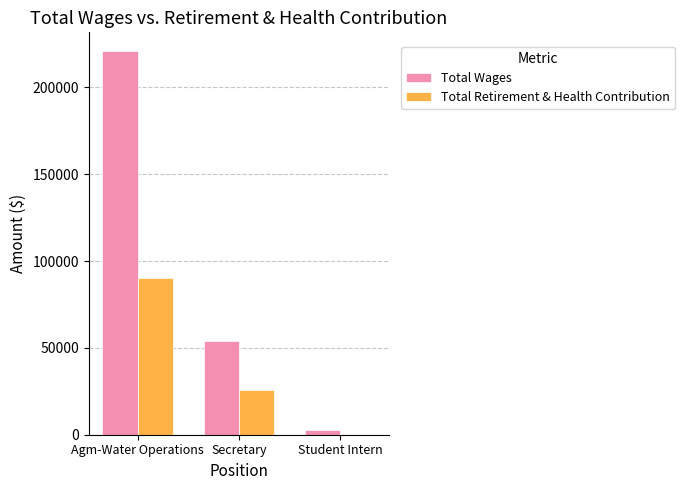

Reading left to right, list all the values displayed in this chart.

Total Wages: Agm-Water Operations=220732	Secretary=53814	Student Intern=2530
Total Retirement & Health Contribution: Agm-Water Operations=90077	Secretary=25835	Student Intern=0